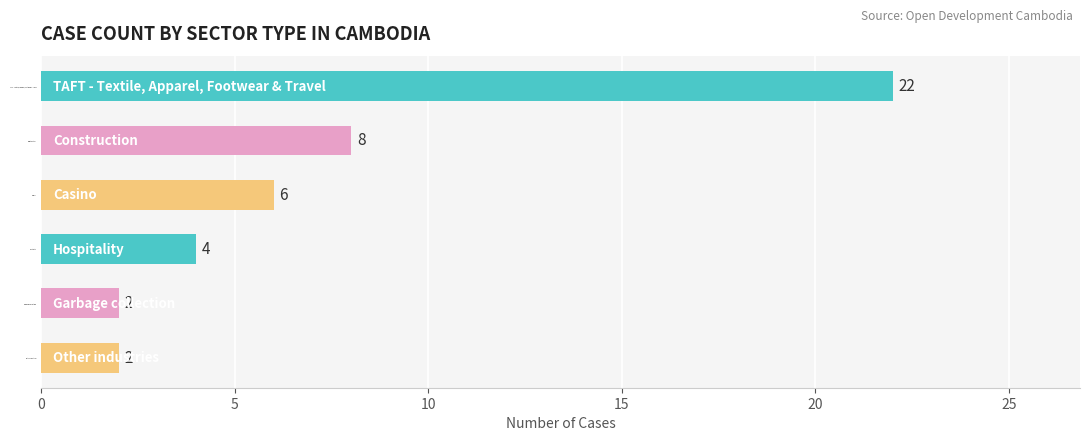

How many data points are less than 6?

3